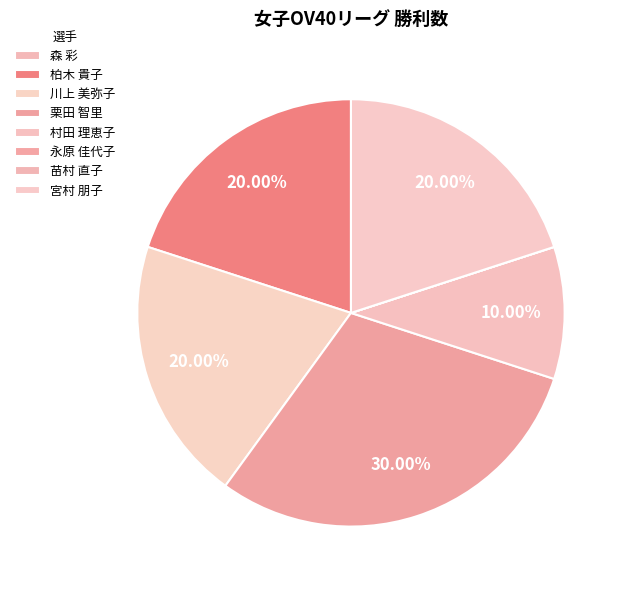

Which slice is the largest?

栗田 智里